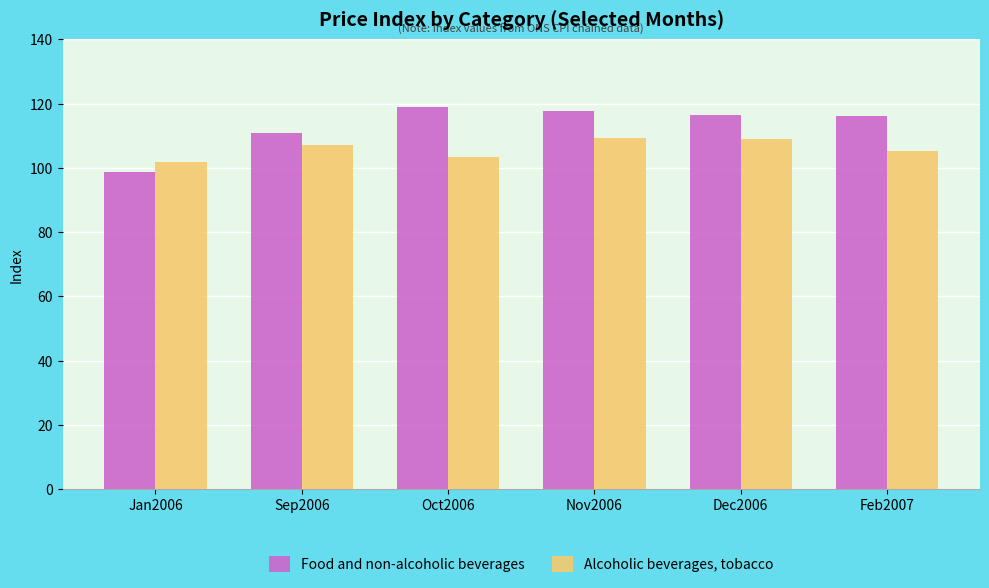

Is the value of Alcoholic beverages, tobacco at Sep2006 greater than the value of Food and non-alcoholic beverages at Nov2006?

No